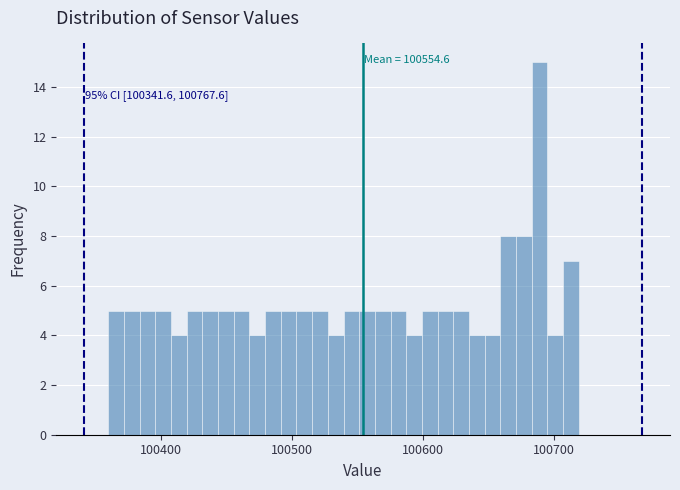

Around what value on the x-axis is the tallest bar? Give the approximate position of its centre, as read against the axis.

100690